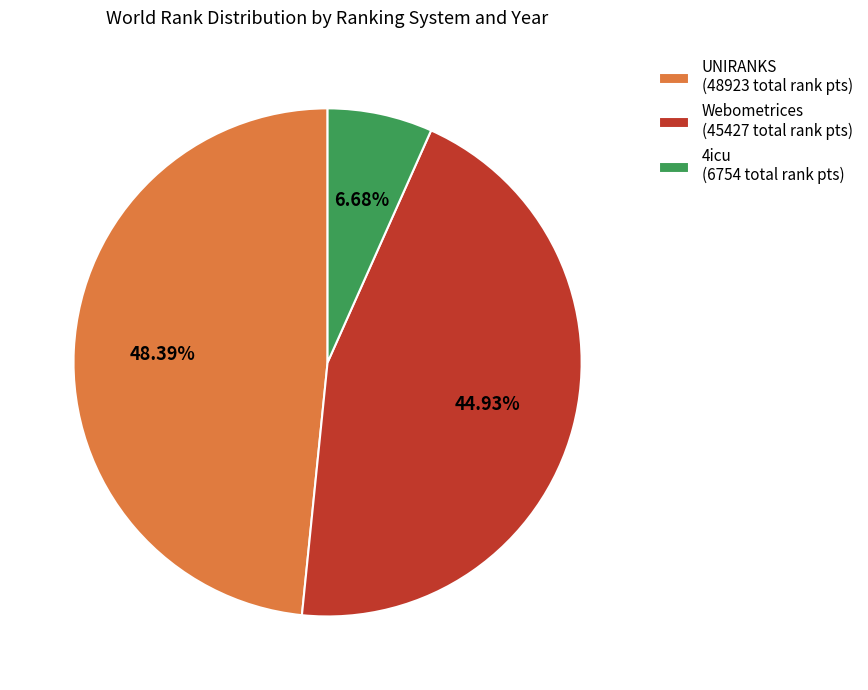

Which has a higher value, Webometrices (45427 total rank pts) or UNIRANKS (48923 total rank pts)?

UNIRANKS (48923 total rank pts)